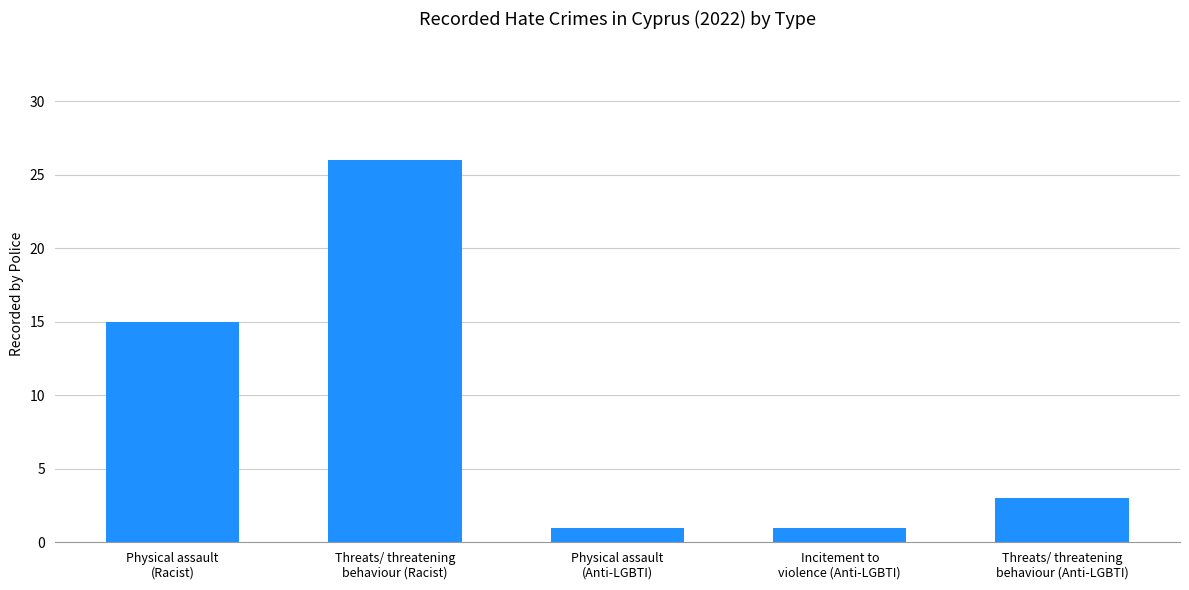

What value does the data have at Physical assault
(Anti-LGBTI)?

1